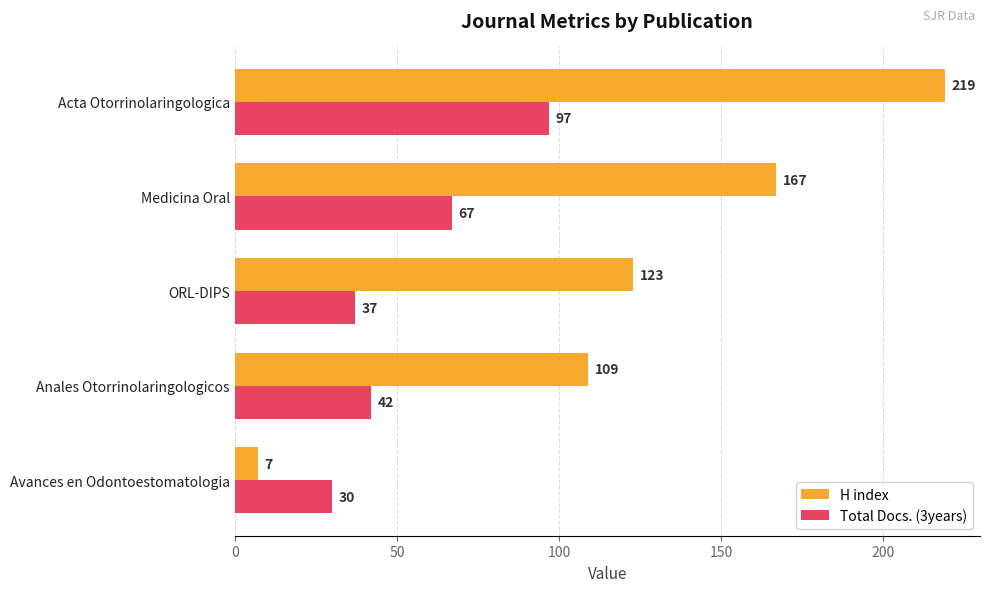

The value of H index at Medicina Oral is 261. True or false?

False